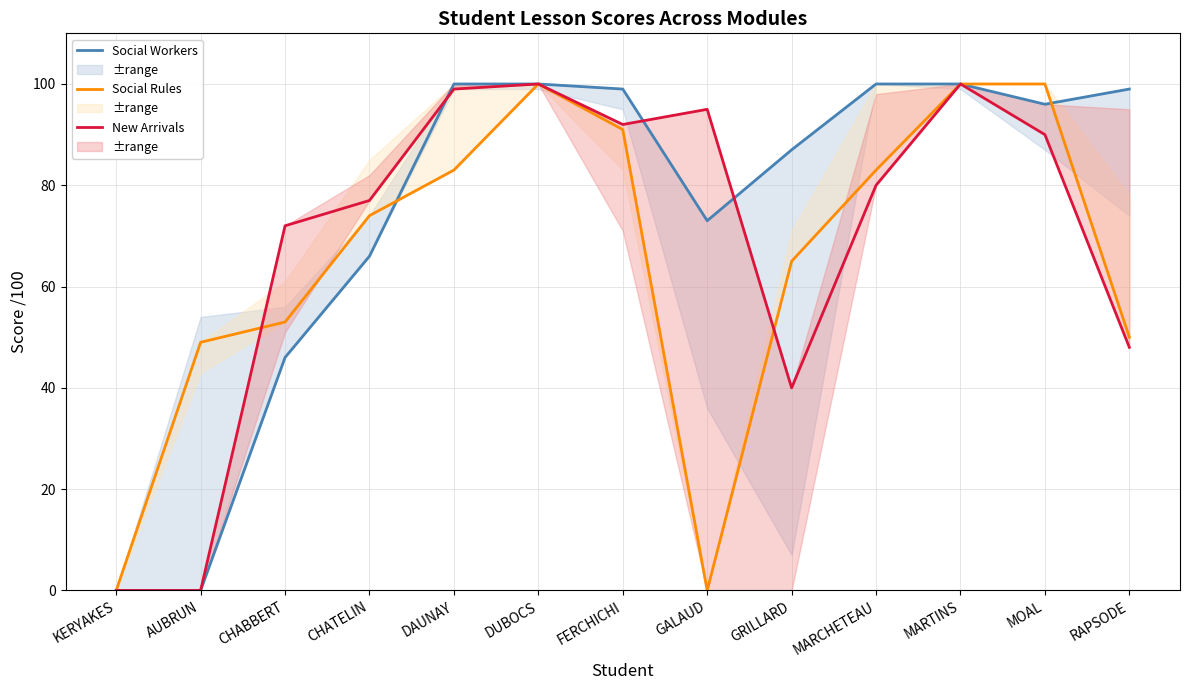

True or false: Social Workers and New Arrivals intersect in this chart.

True